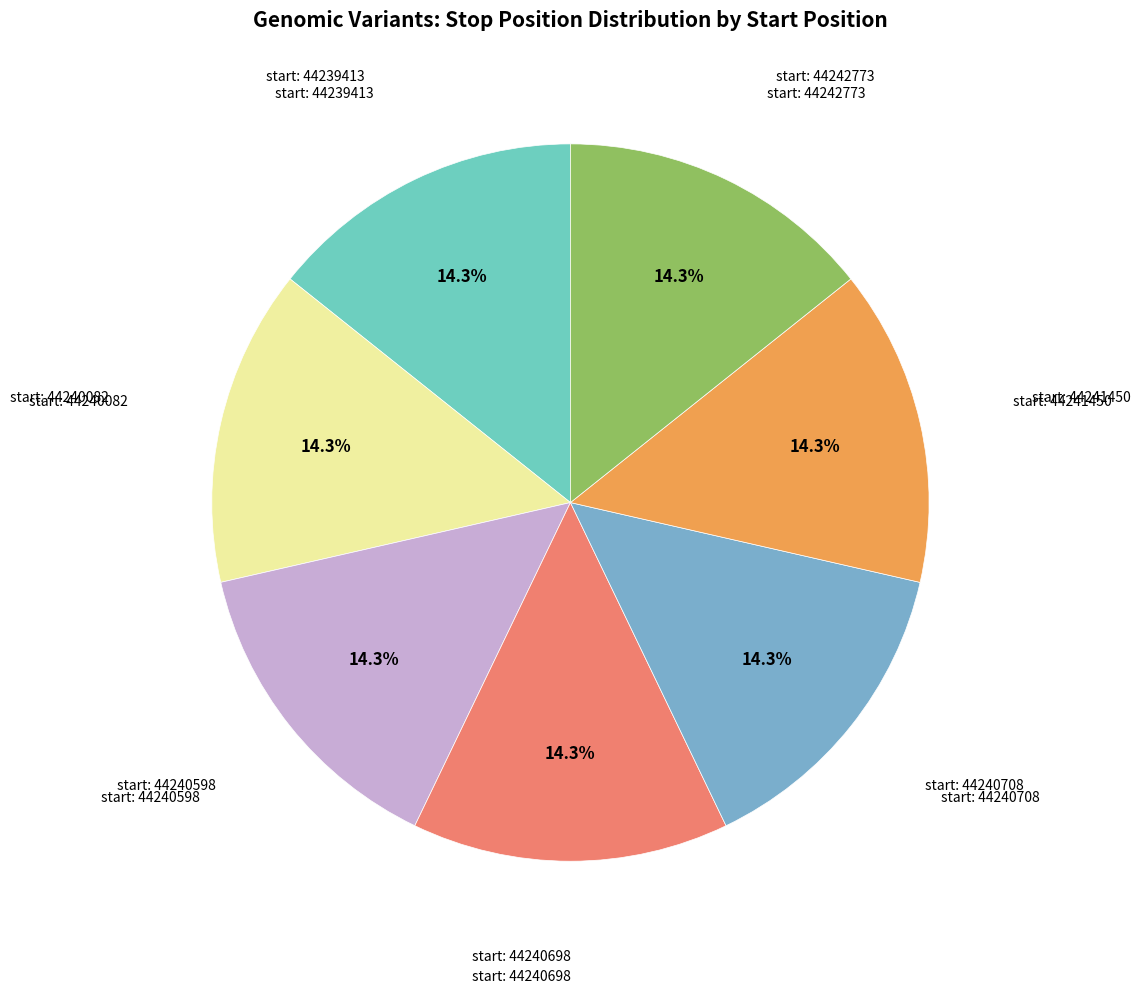

Does any single category account for the majority?

No